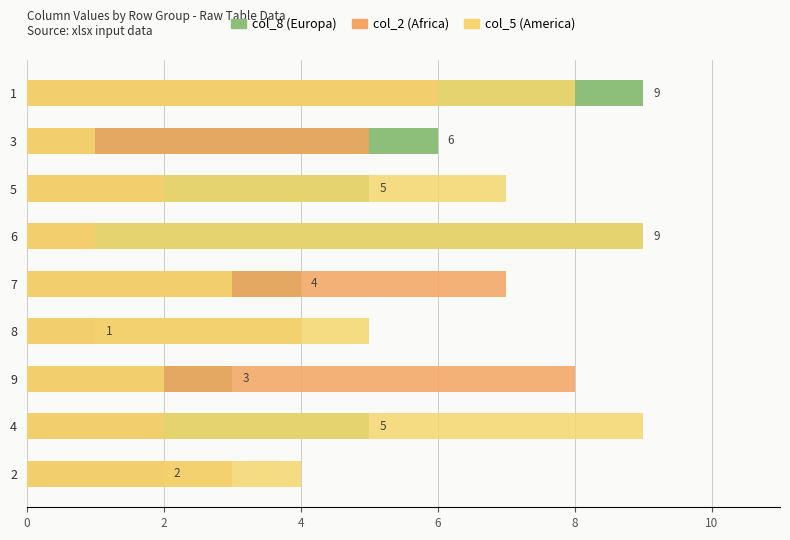

The value of col_5 at 1 is 3. True or false?

False